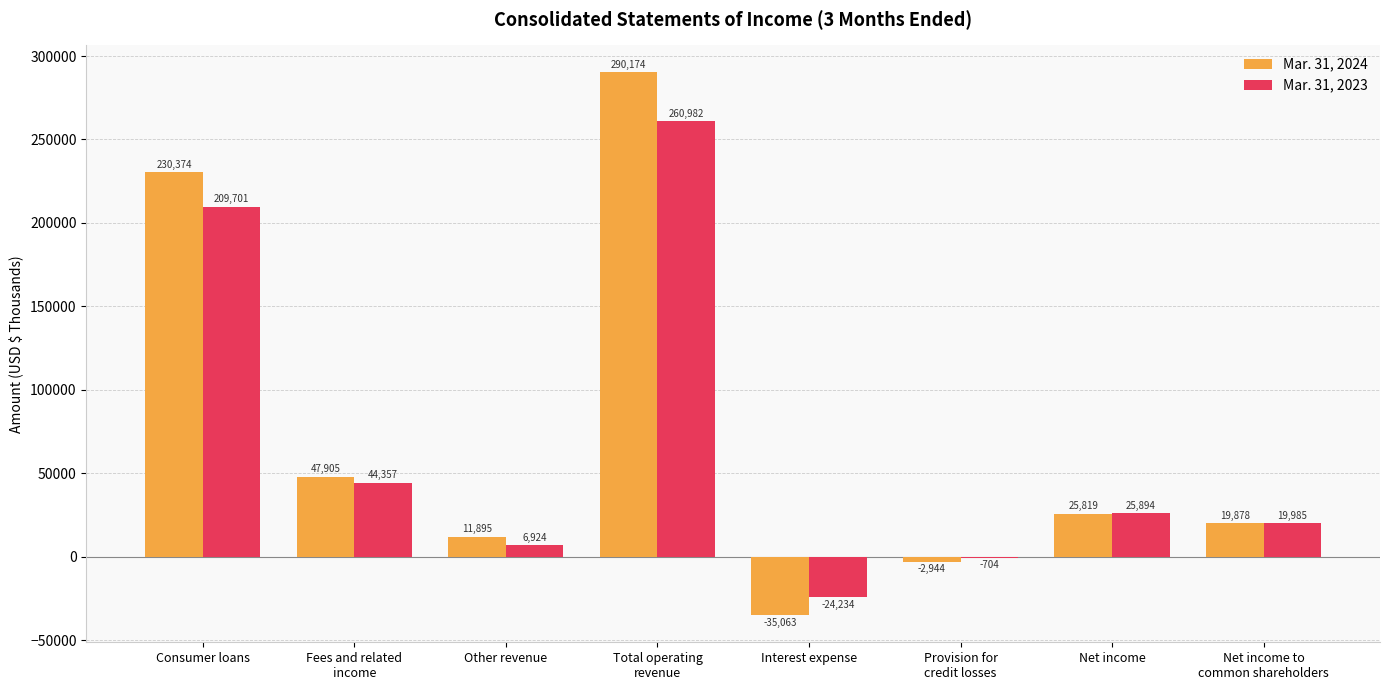

Reading left to right, transcribe all the data shown in this chart.

Mar. 31, 2024: Consumer loans=230374	Fees and related
income=47905	Other revenue=11895	Total operating
revenue=290174	Interest expense=-35063	Provision for
credit losses=-2944	Net income=25819	Net income to
common shareholders=19878
Mar. 31, 2023: Consumer loans=209701	Fees and related
income=44357	Other revenue=6924	Total operating
revenue=260982	Interest expense=-24234	Provision for
credit losses=-704	Net income=25894	Net income to
common shareholders=19985